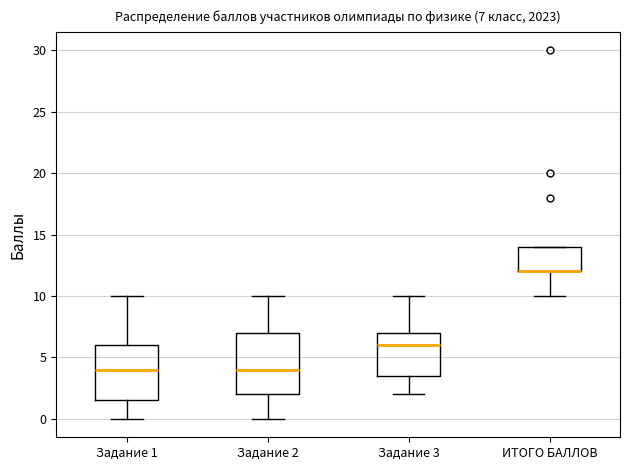

Comparing the boxes themselves (not the whiskers), which one is the tallest?

Задание 2